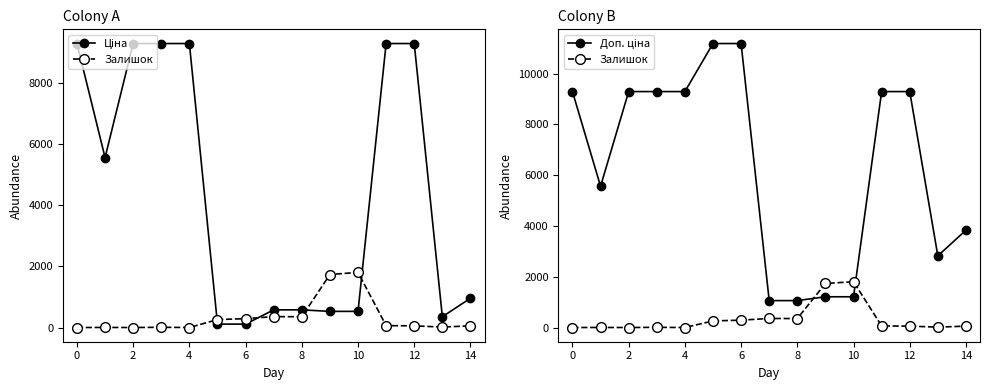

What value does the Ціна series have at 14?

958.4